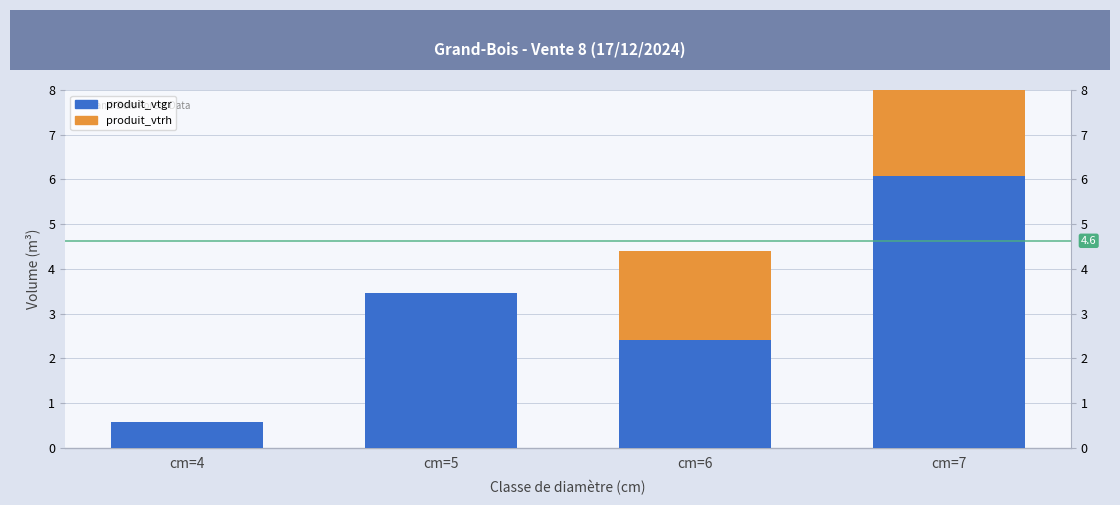

List the series in order of their overall mean, lowest first.

produit_vtrh, produit_vtgr